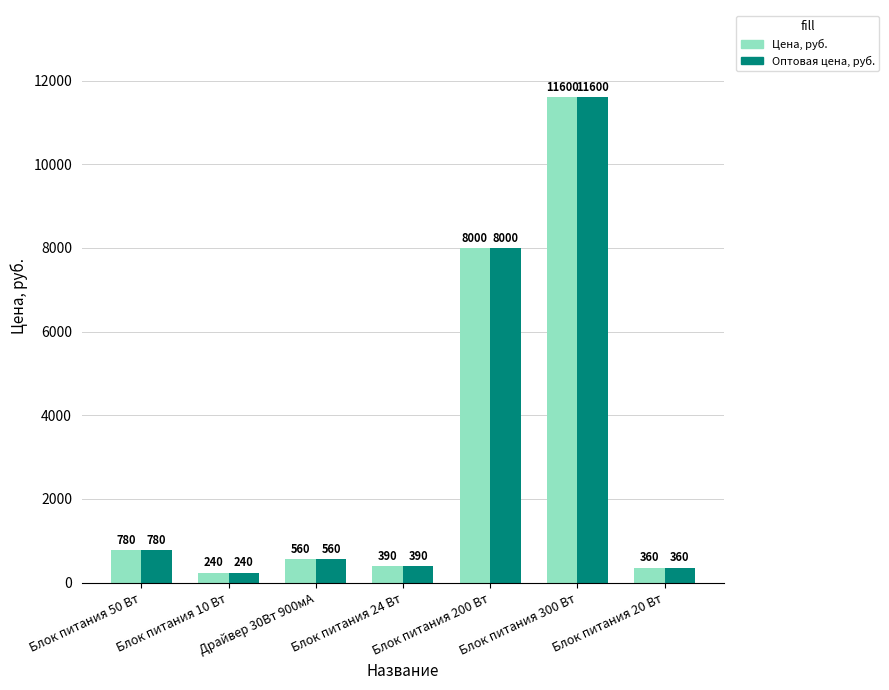

Reading right to left, transcribe all the data shown in this chart.

Цена, руб.: 360	11600	8000	390	560	240	780
Оптовая цена, руб.: 360	11600	8000	390	560	240	780